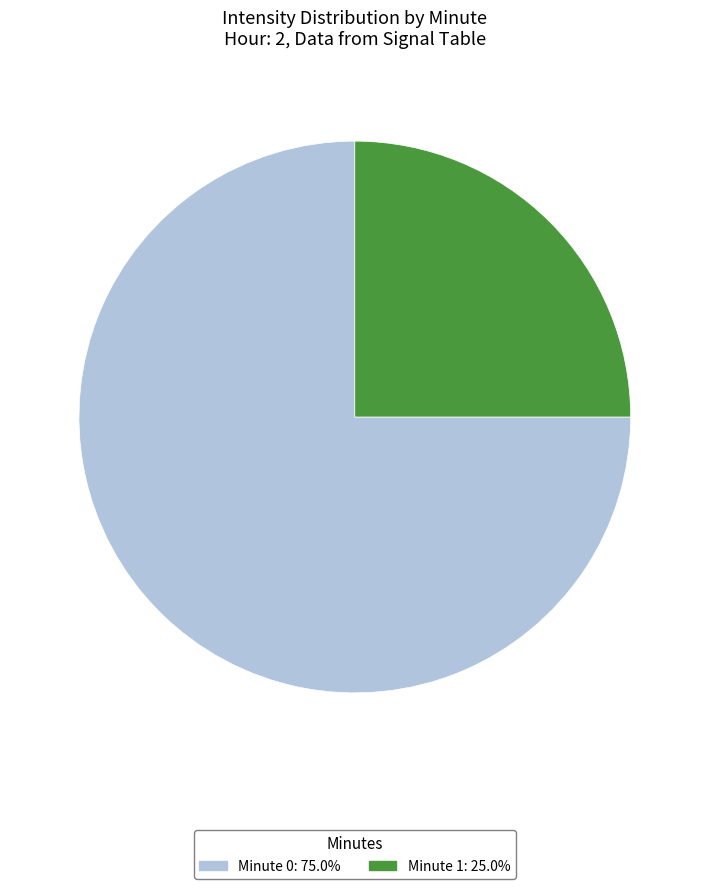

Is there a majority slice in this chart?

Yes